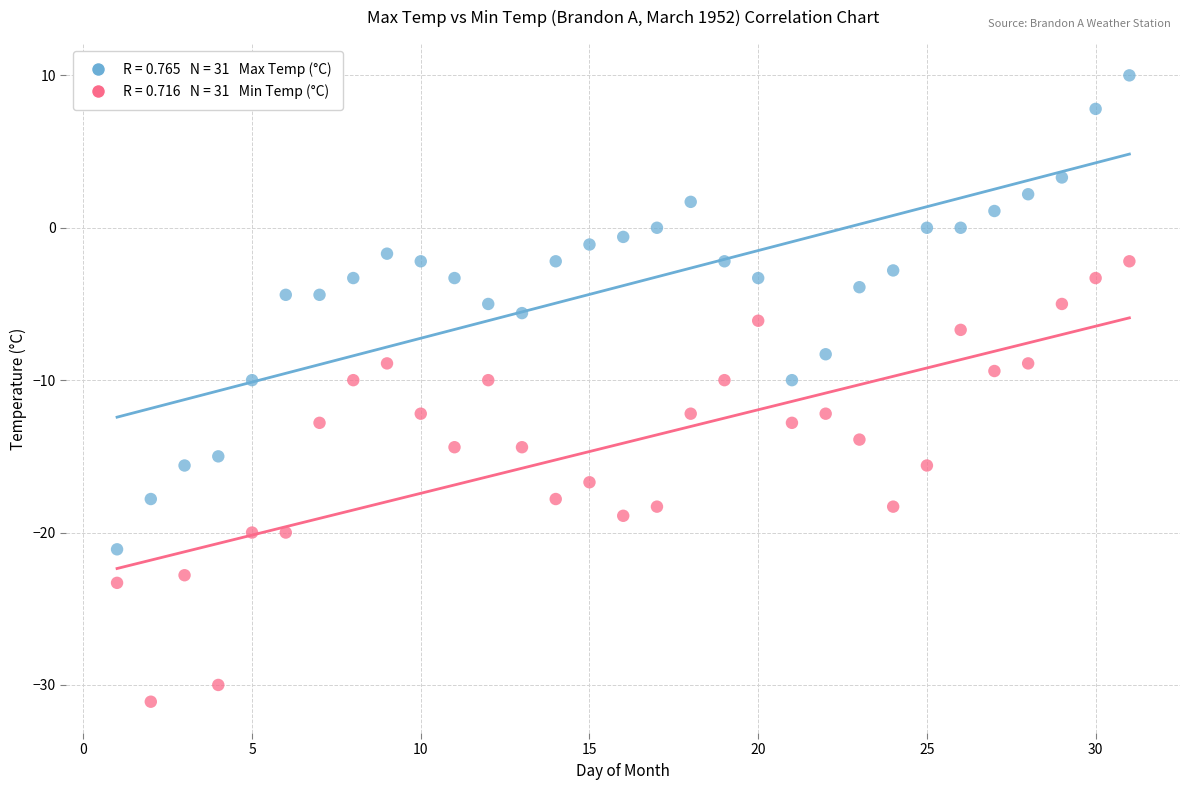

Across all data points, what is the range of X values (max minus min)?

30.0